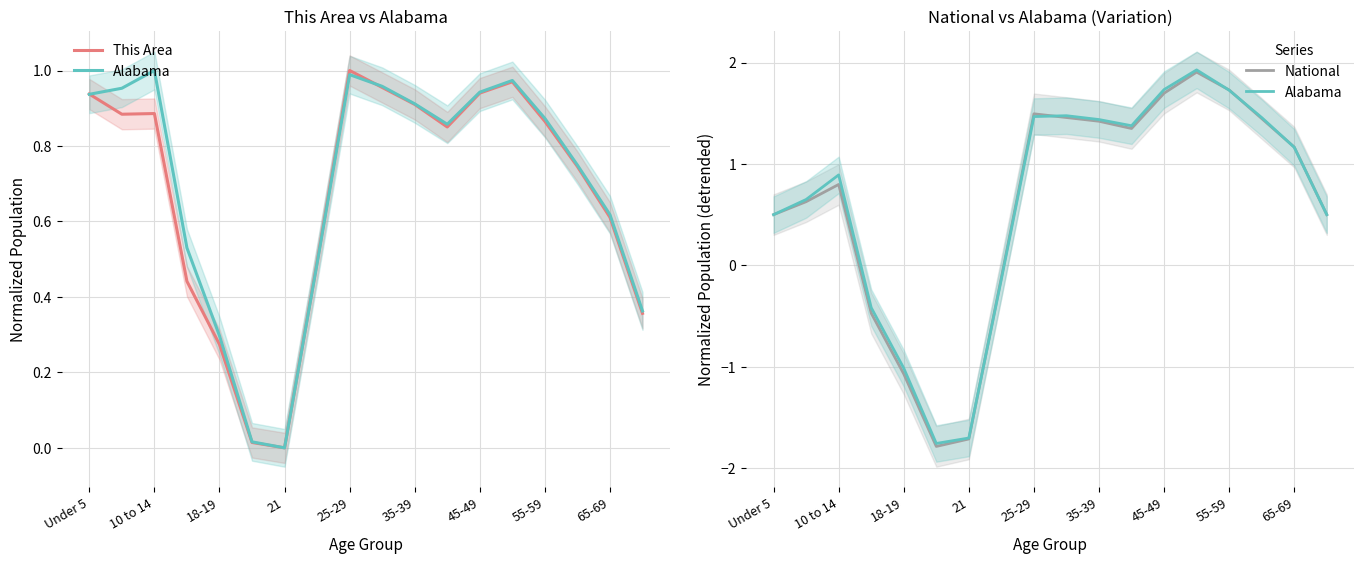

Count the number of data series in this chart.

3